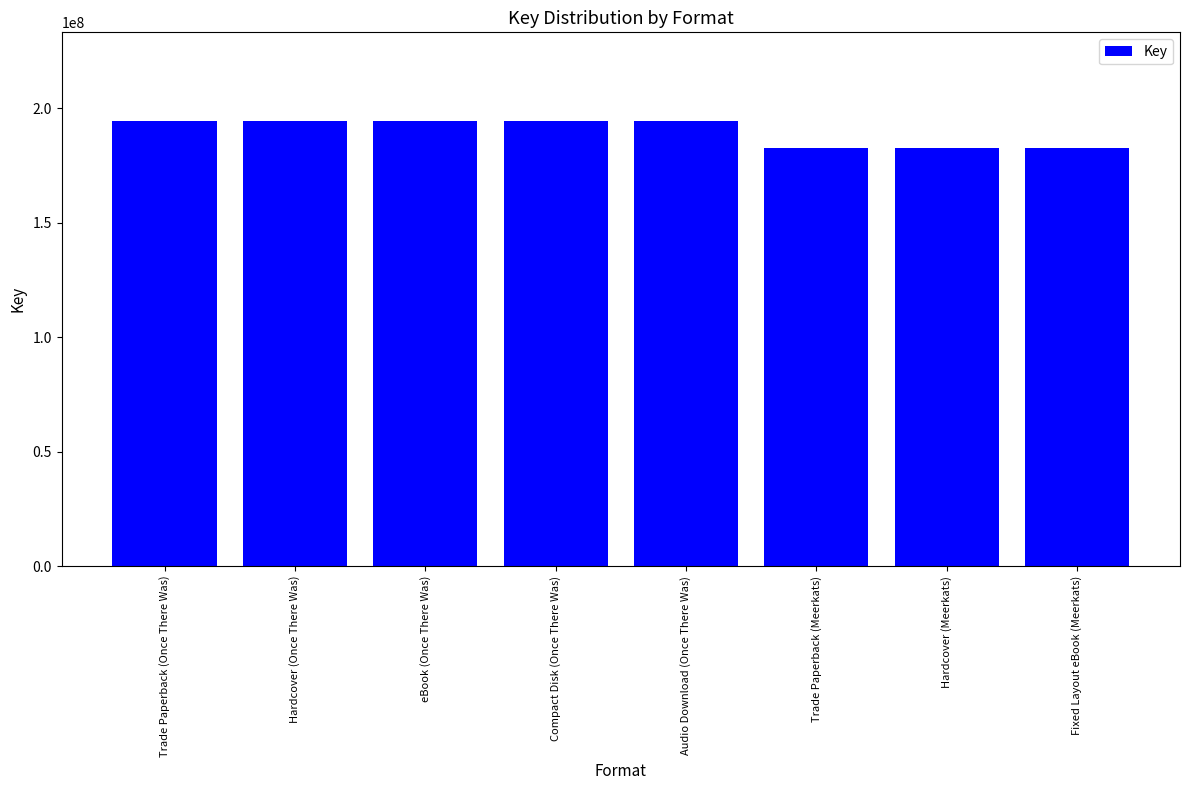

Approximately how many times larger is the value at Compact Disk (Once There Was) compared to eBook (Once There Was)?

1.0